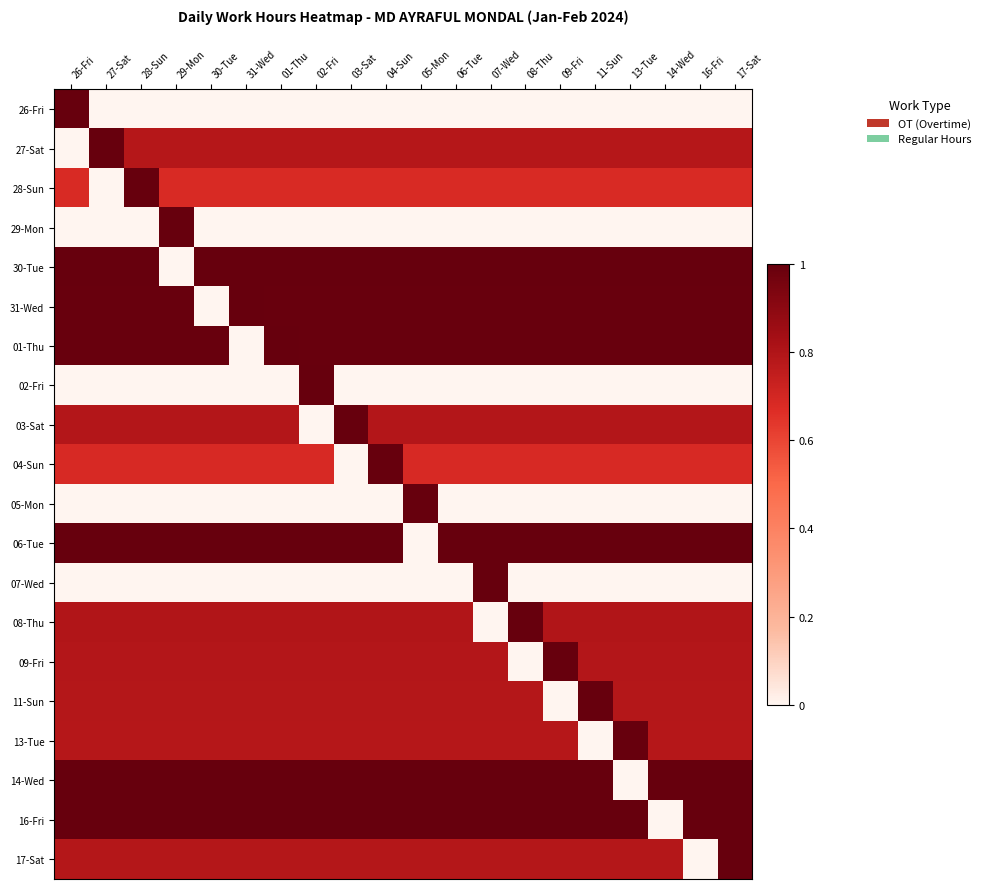

Rank the series at 09-Fri from highest to lowest value.

06-Tue, 09-Fri, 14-Wed, 30-Tue, 16-Fri, 01-Thu, 31-Wed, 08-Thu, 03-Sat, 17-Sat, 13-Tue, 27-Sat, 04-Sun, 28-Sun, 26-Fri, 29-Mon, 02-Fri, 05-Mon, 07-Wed, 11-Sun